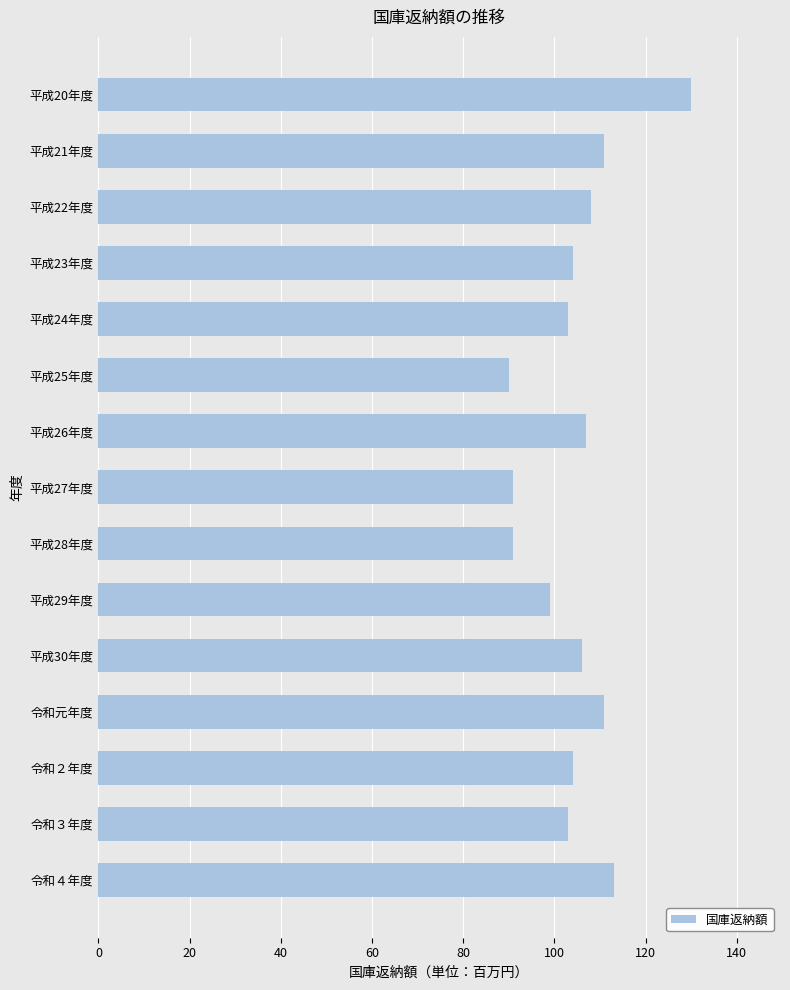

What is the difference between the second highest and minimum values?

23